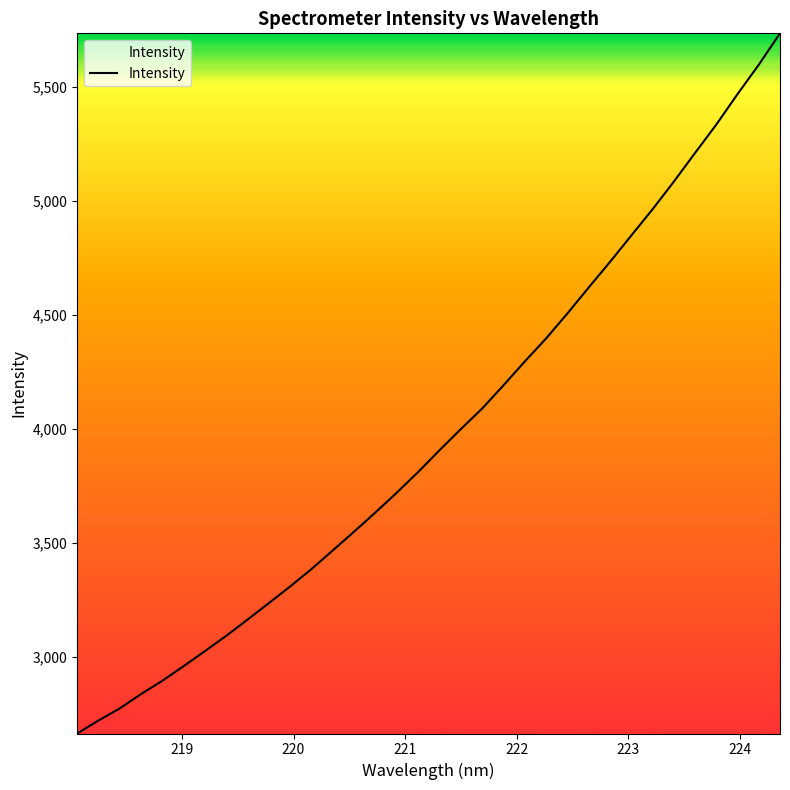

What is the minimum value shown in the chart?

2662.8